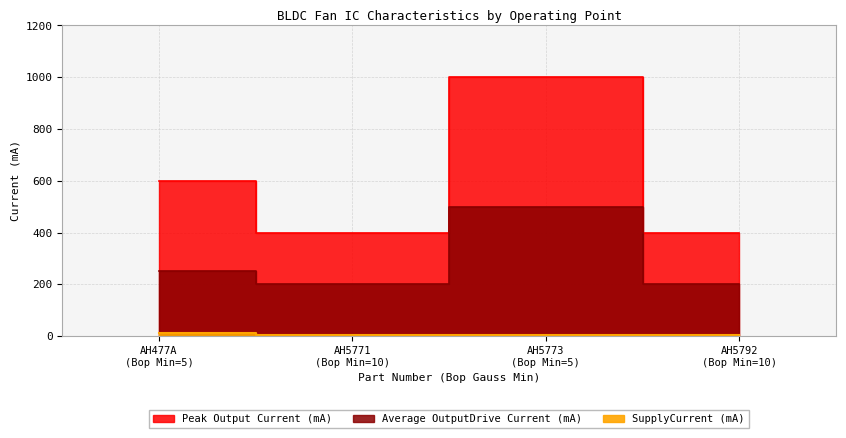

True or false: Peak Output Current (mA) and SupplyCurrent (mA) intersect in this chart.

False